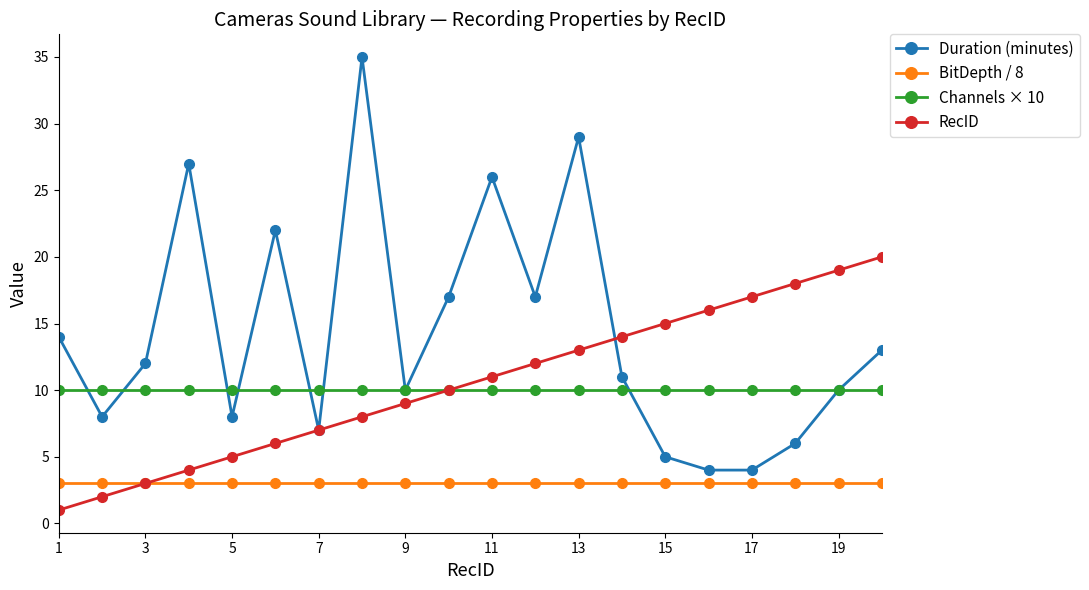

True or false: BitDepth / 8 and Channels × 10 cross at least once.

False